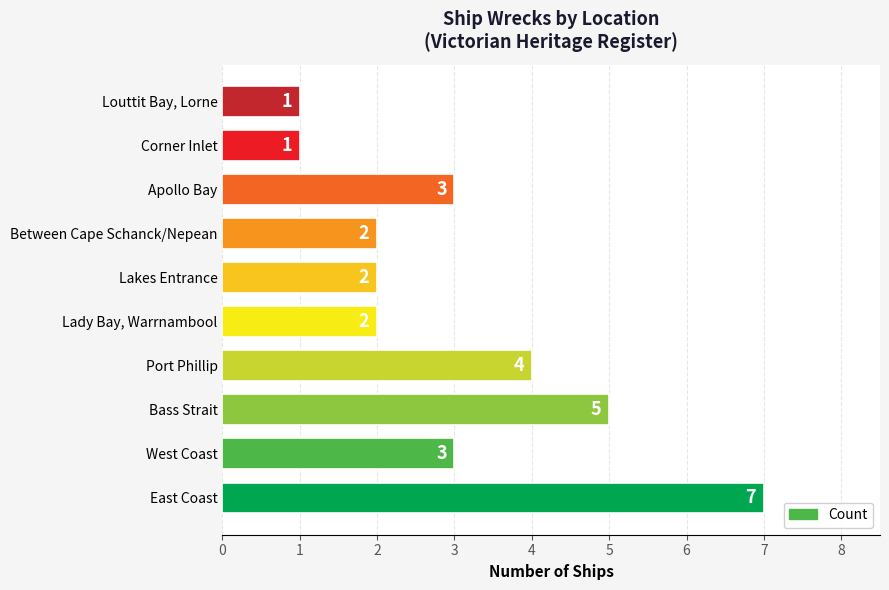

What is the average value?

3